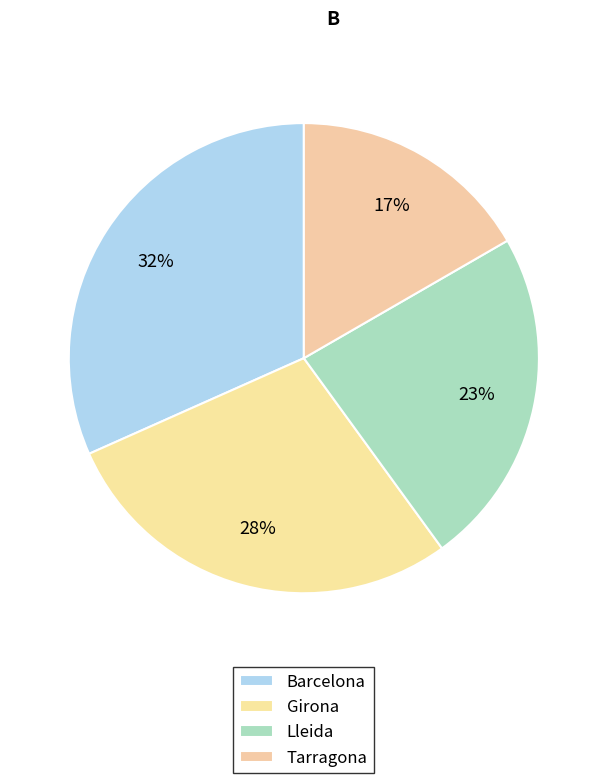

To the nearest percent, what percentage of the pie is Lleida?

23%